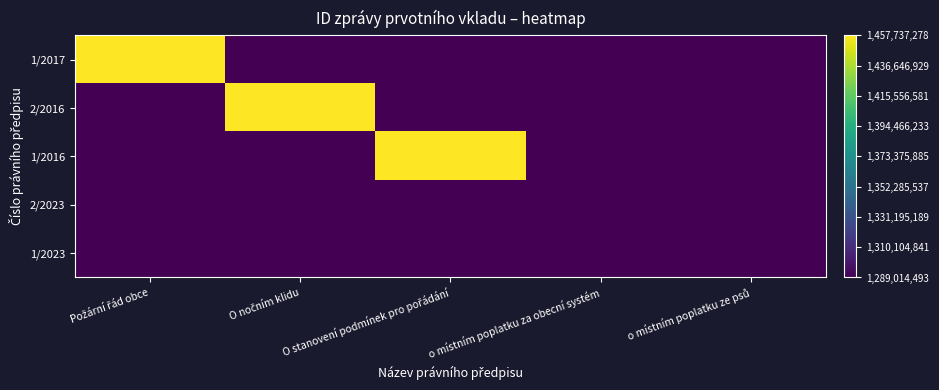

How many categories are shown in the chart?

5